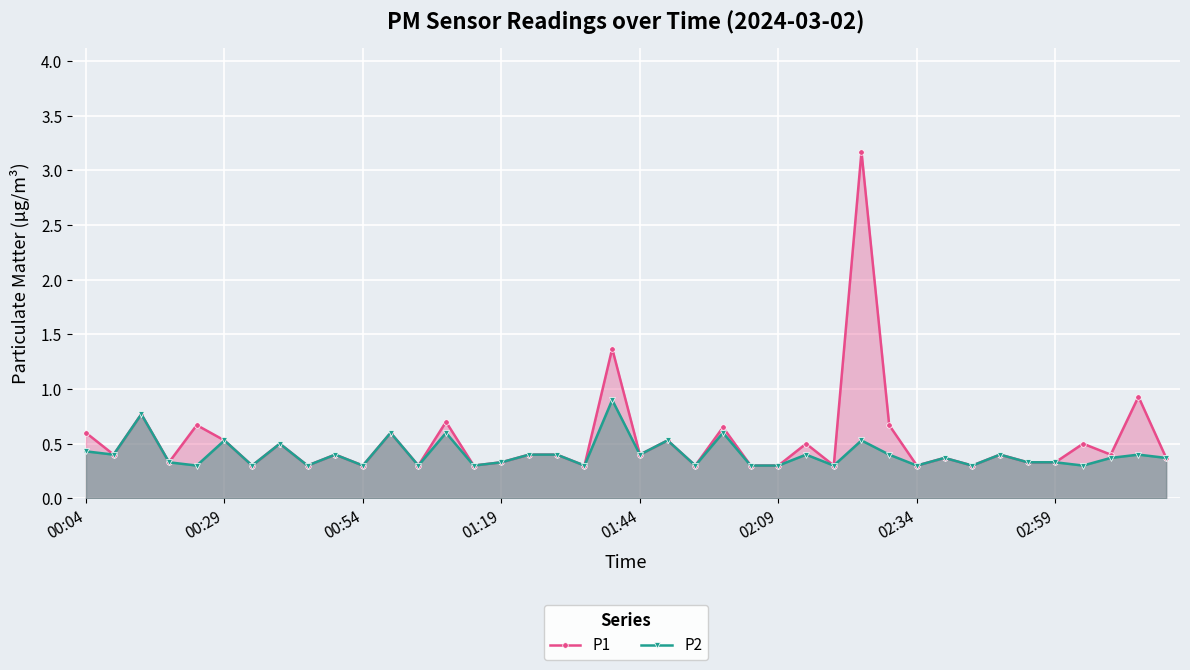

The P1 series shows 0.3 at 11. True or false?

False